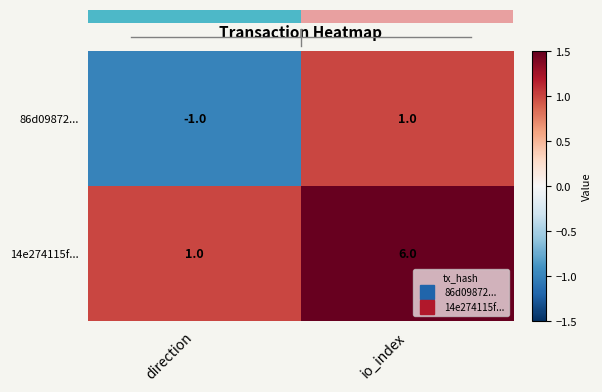

True or false: 14e274115f... has a value of 1 at direction.

True